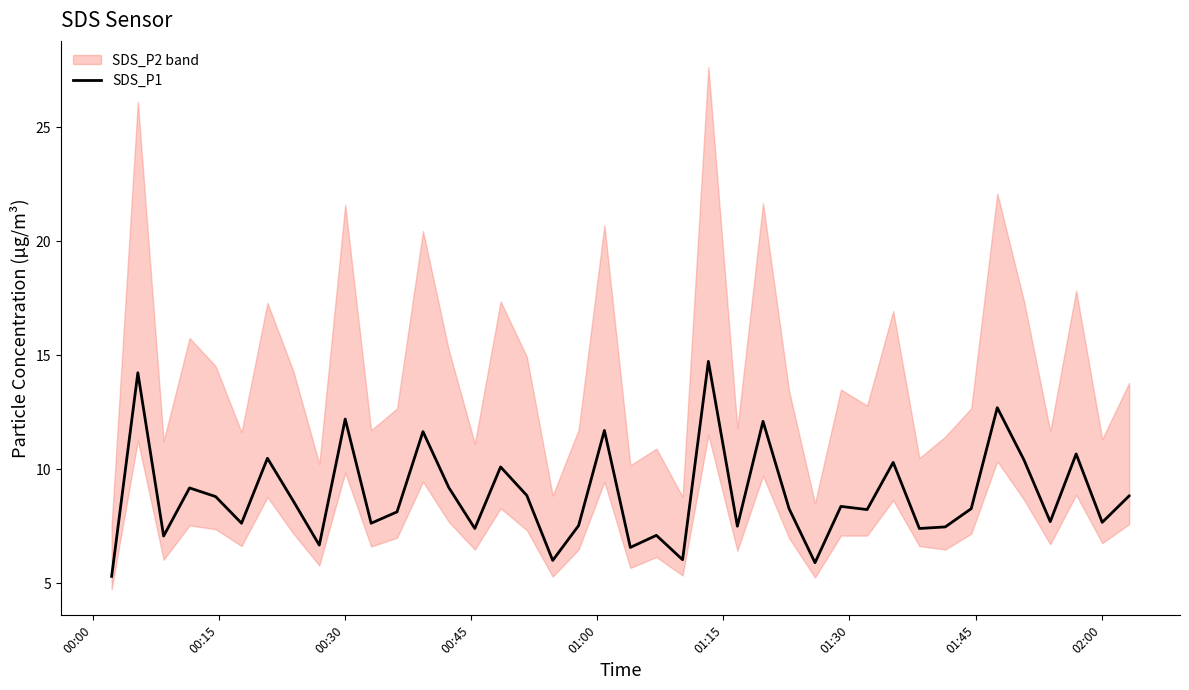

What is the highest value of the SDS_P1 series?

14.7